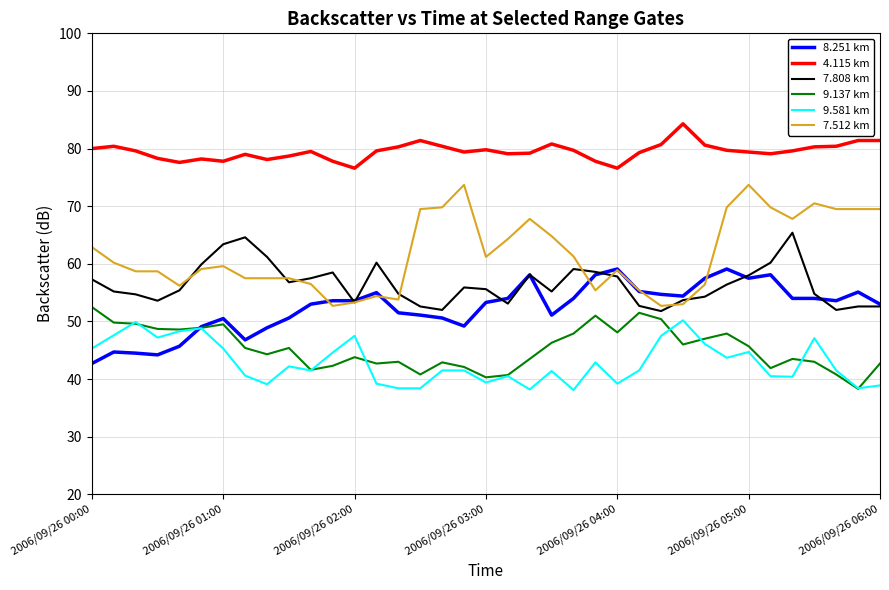

What is the minimum value shown in the chart?

38.1